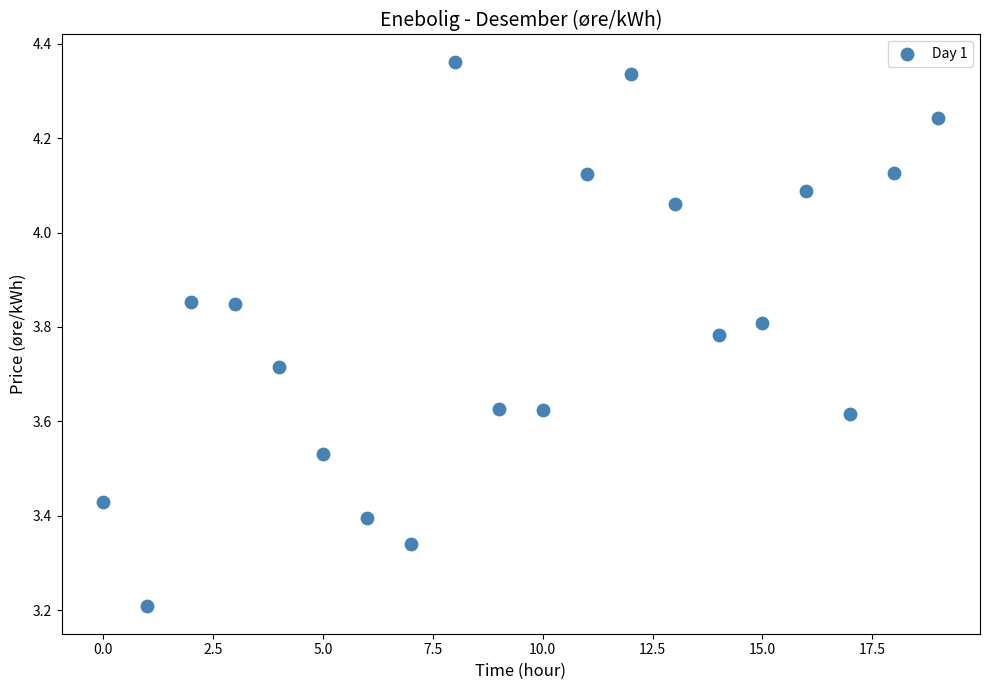

What is the range of Y values (max minus min)?

1.2